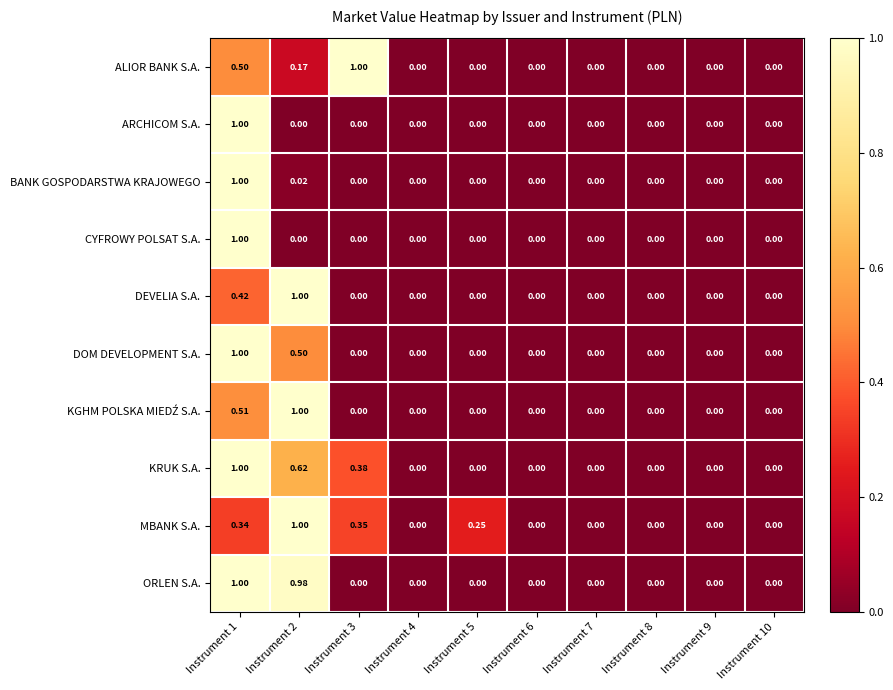

Between Instrument 3 and Instrument 5, which series saw the biggest shift?

ALIOR BANK S.A.